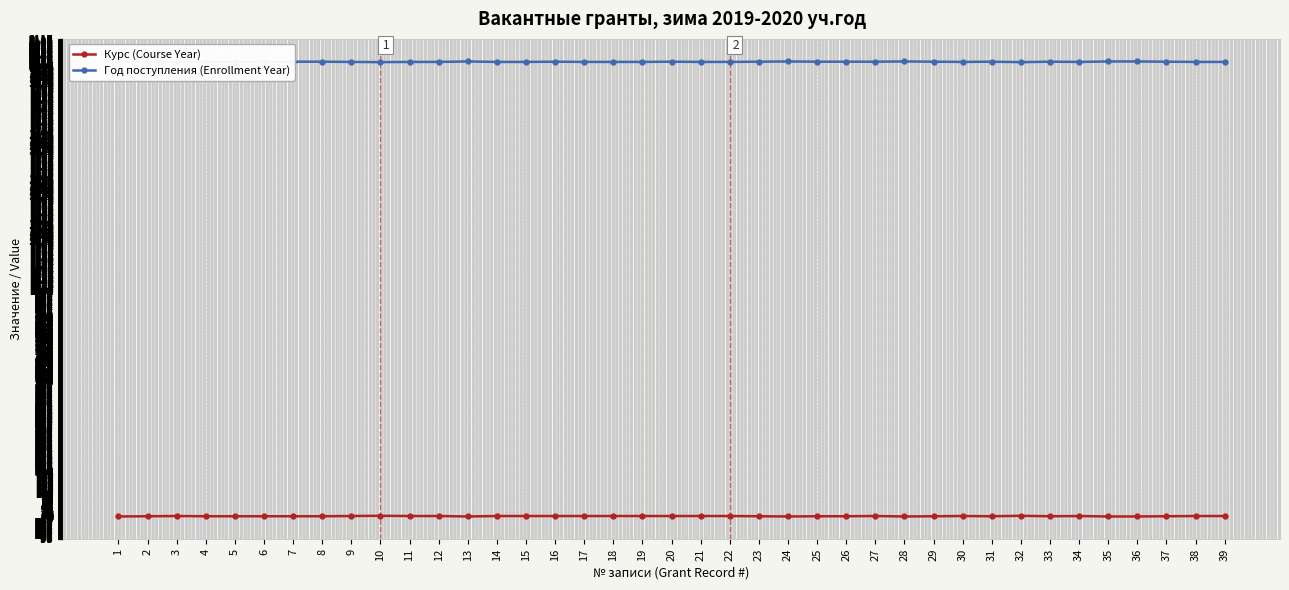

How many interior local peaks does the Год поступления (Enrollment Year) series have?

7